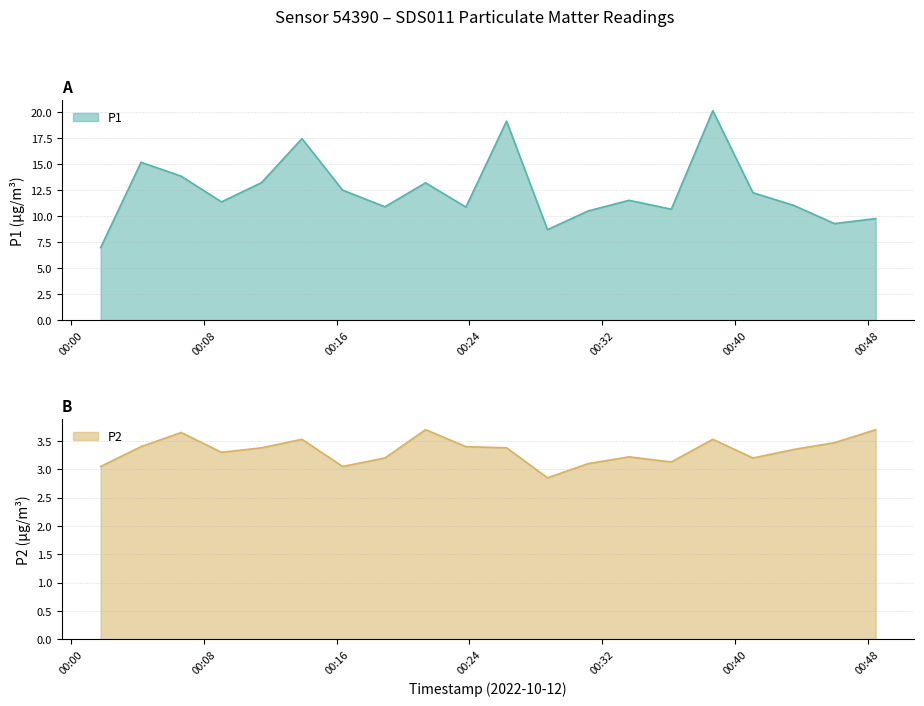

Rank the series at 19:00 from highest to lowest value.

P1, P2